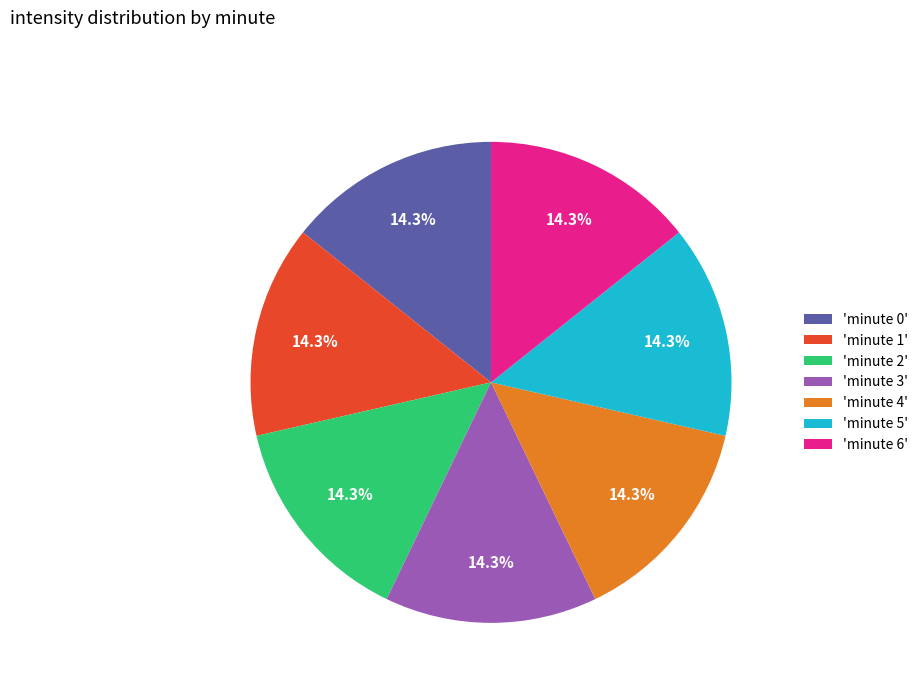

Approximately how many times larger is the value at 'minute 0' compared to 'minute 2'?

1.0